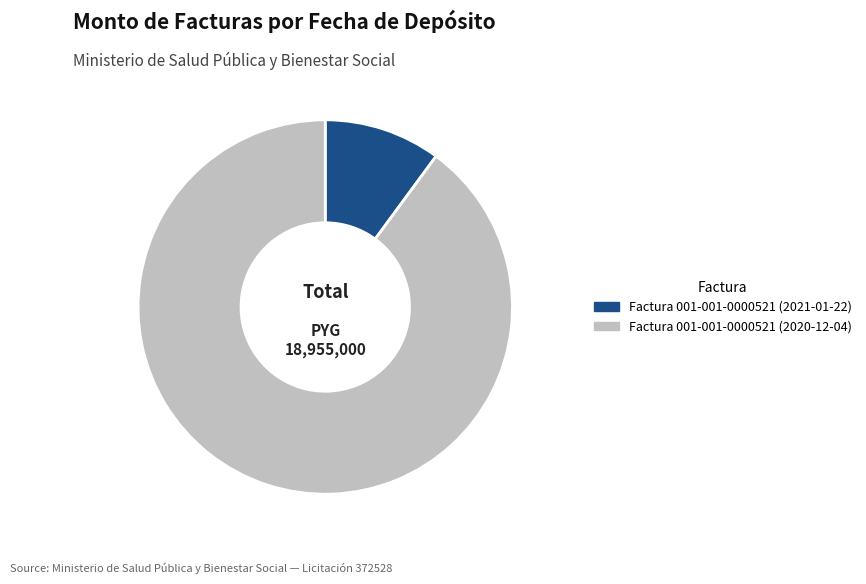

The Factura 001-001-0000521 (2020-12-04) slice represents 85% of the pie. True or false?

False